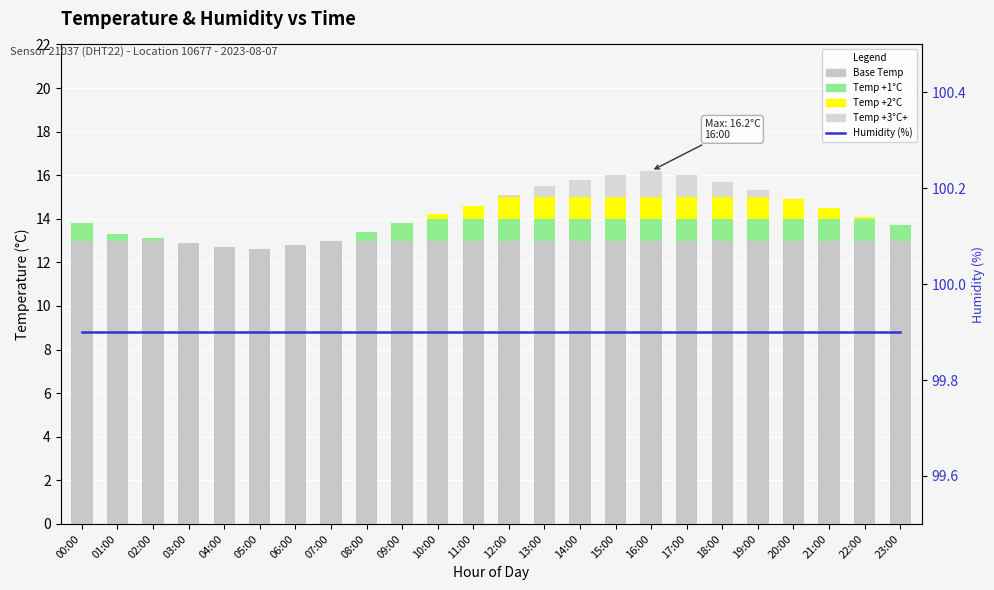

Which series has the widest spread of values?

Temp band 4